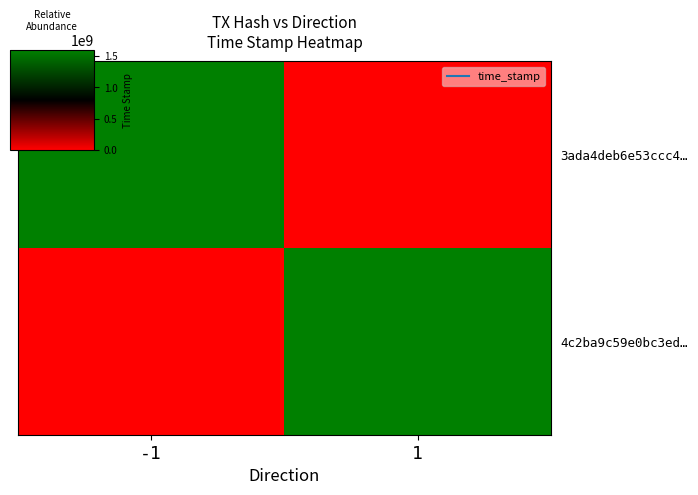

What is the average value of the 4c2ba9c59e0bc3ed… series?

797974701